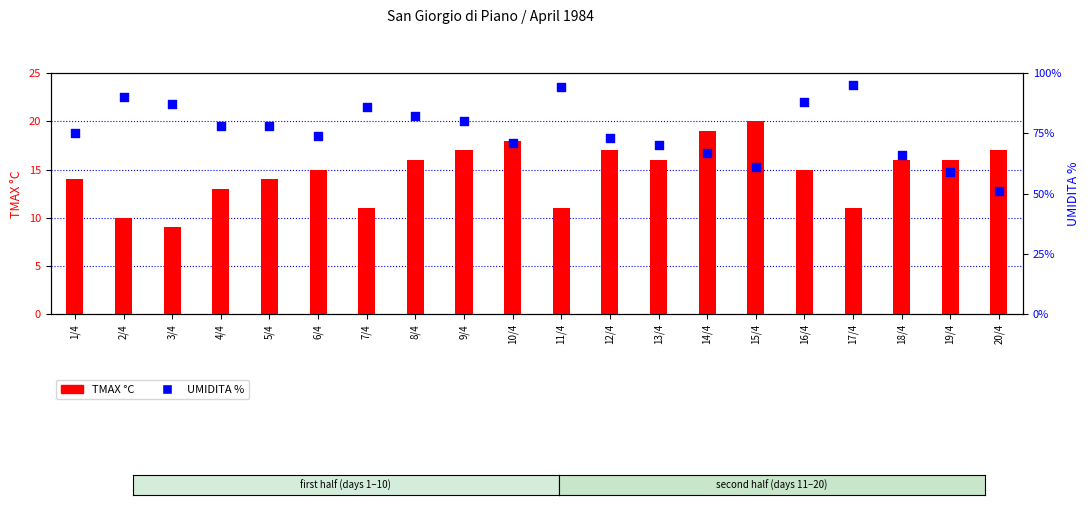

Which series contains the highest Y value?

UMIDITA %